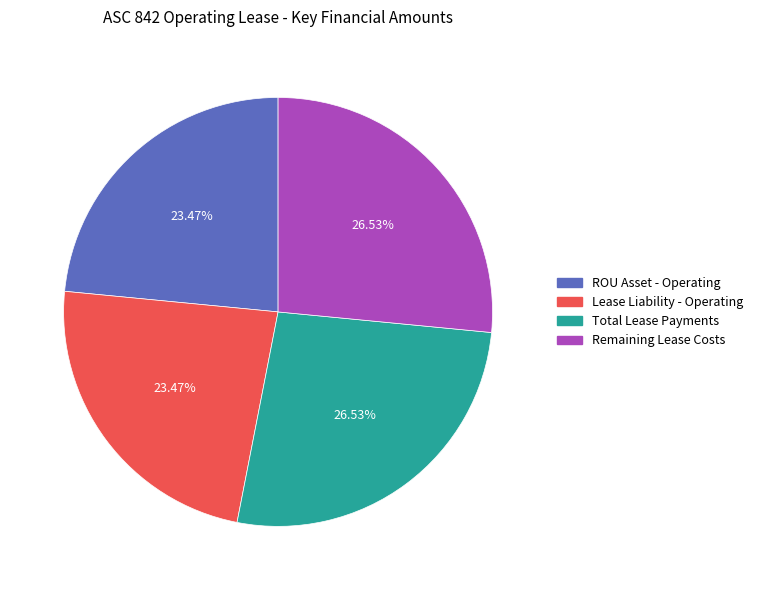

Does any single category account for the majority?

No